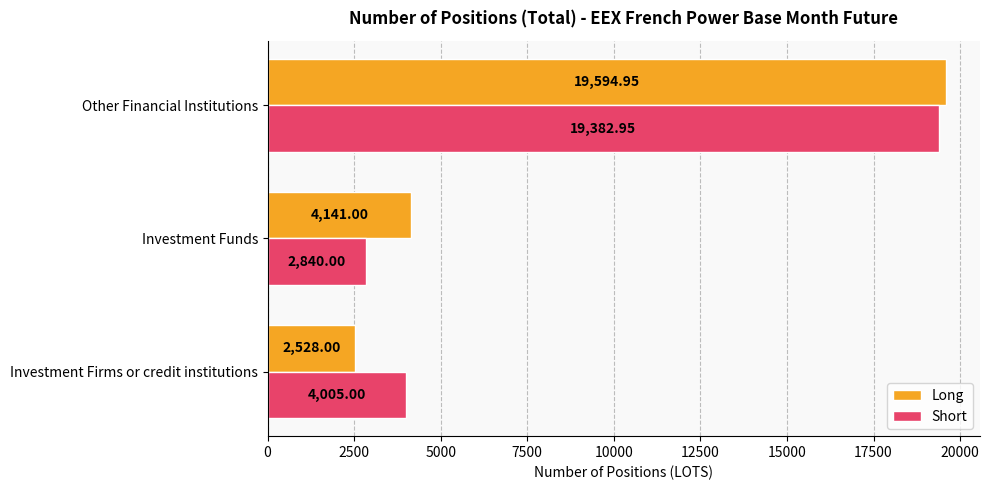

Rank the series by their average value, from highest to lowest.

Long, Short